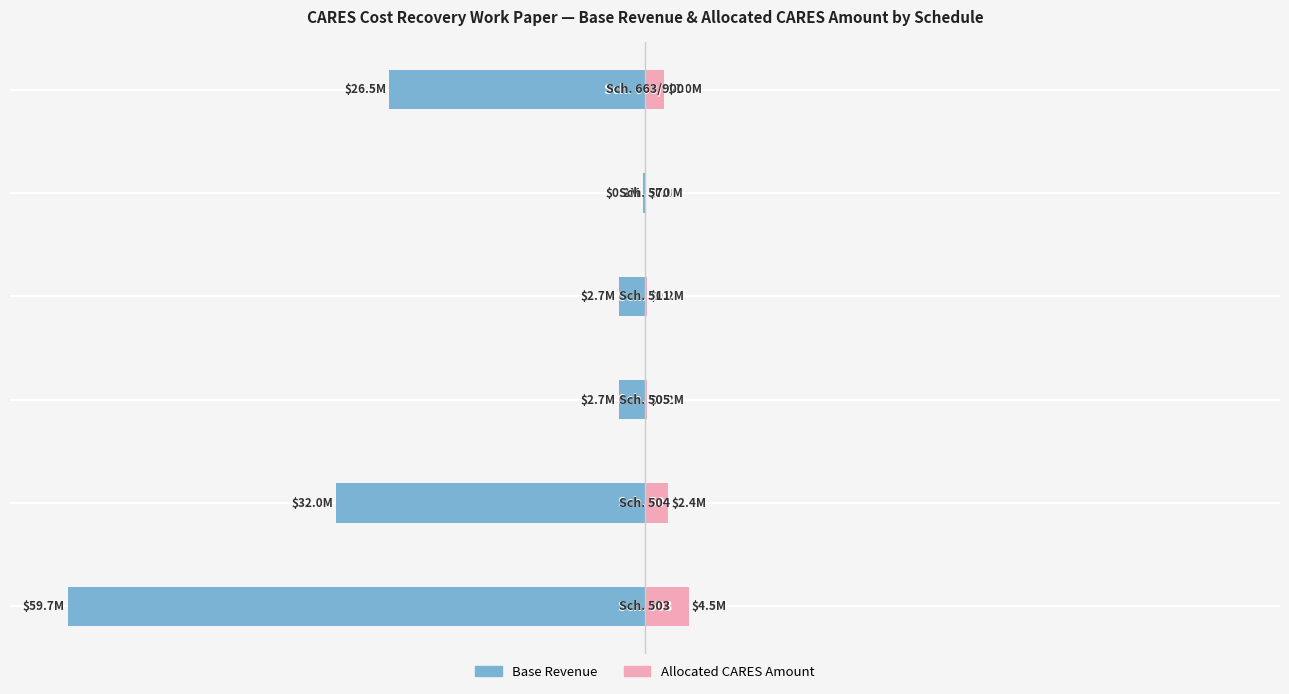

Rank the series at 5 from lowest to highest value.

Base Revenue, Allocated CARES Amount